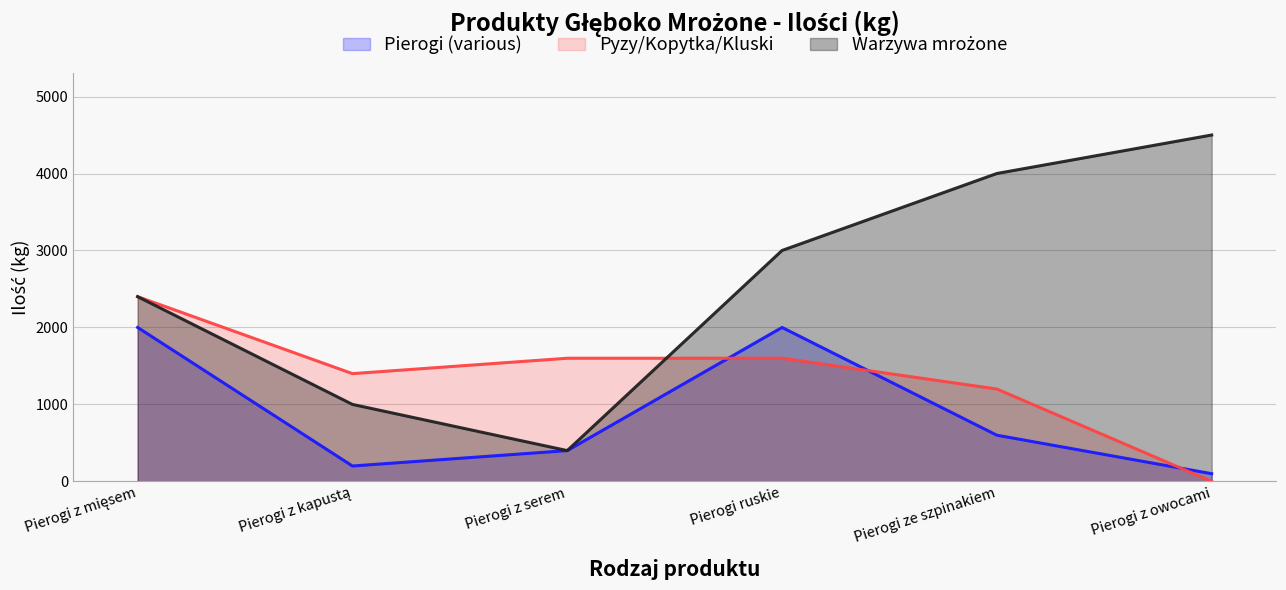

Reading left to right, list all the values displayed in this chart.

Pierogi (various): Pierogi z mięsem=2000	Pierogi z kapustą=200	Pierogi z serem=400	Pierogi ruskie=2000	Pierogi ze szpinakiem=600	Pierogi z owocami=100
Pyzy/Kopytka/Kluski: Pierogi z mięsem=2400	Pierogi z kapustą=1400	Pierogi z serem=1600	Pierogi ruskie=1600	Pierogi ze szpinakiem=1200	Pierogi z owocami=0
Warzywa mrożone: Pierogi z mięsem=2400	Pierogi z kapustą=1000	Pierogi z serem=400	Pierogi ruskie=3000	Pierogi ze szpinakiem=4000	Pierogi z owocami=4500